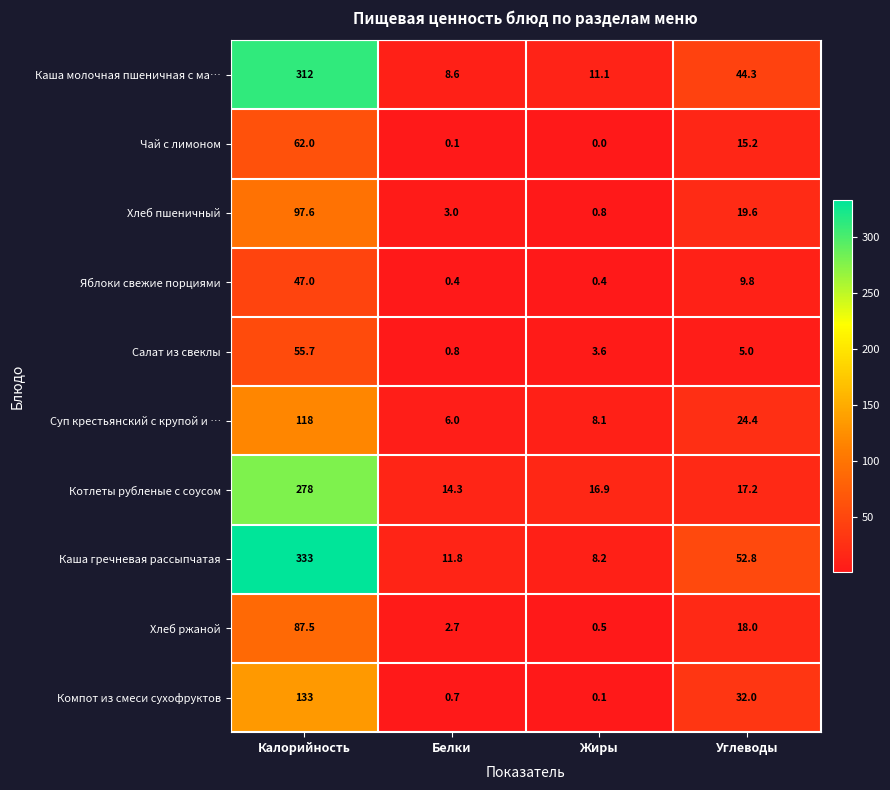

How many data points does each series have?

4